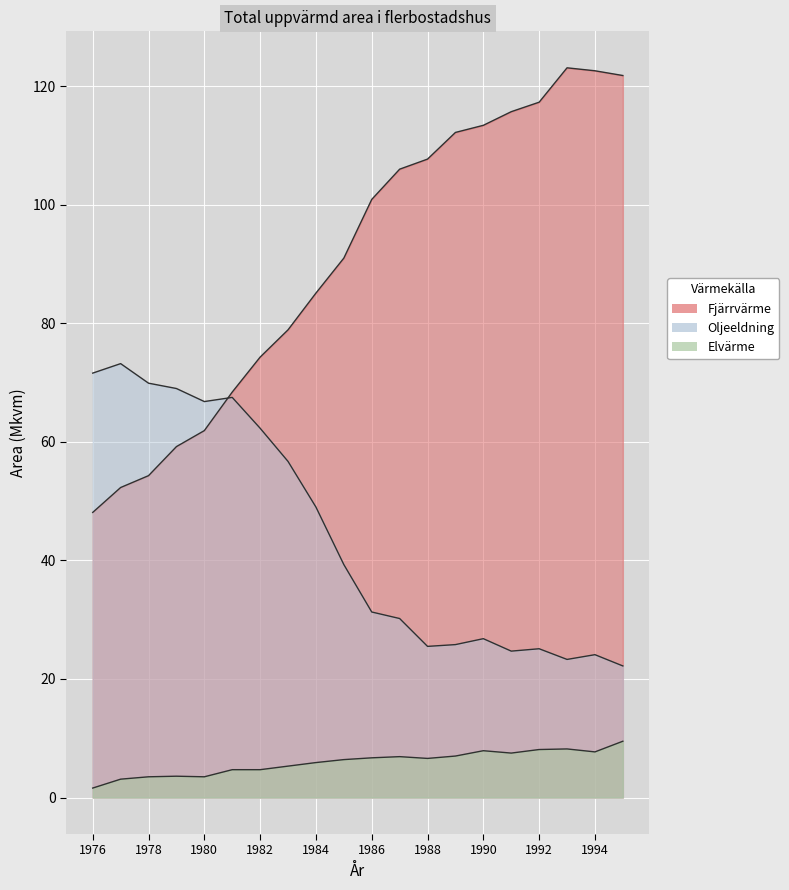

At which category does Oljeeldning reach its first local valley?

1980